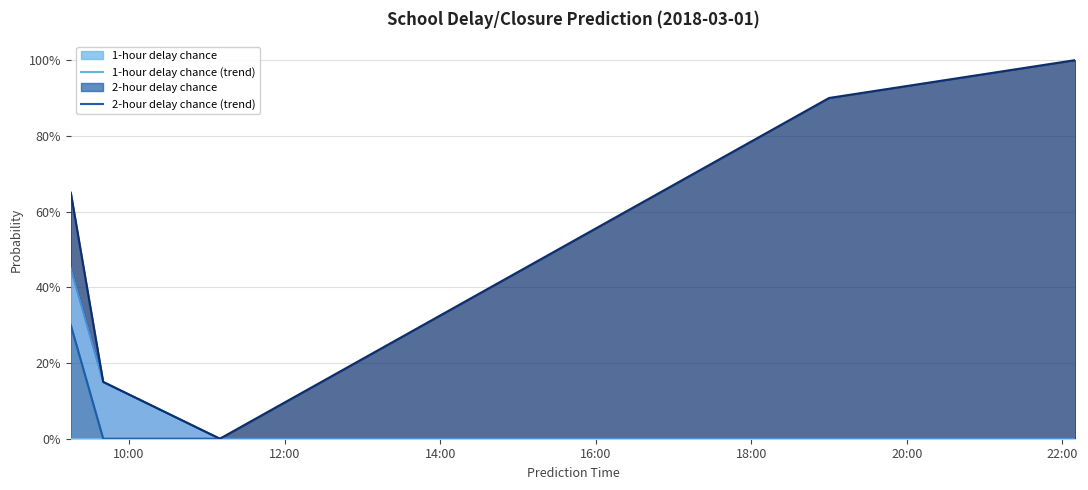

At which label is 1-hour delay chance (trend) closest to 0?

10:00